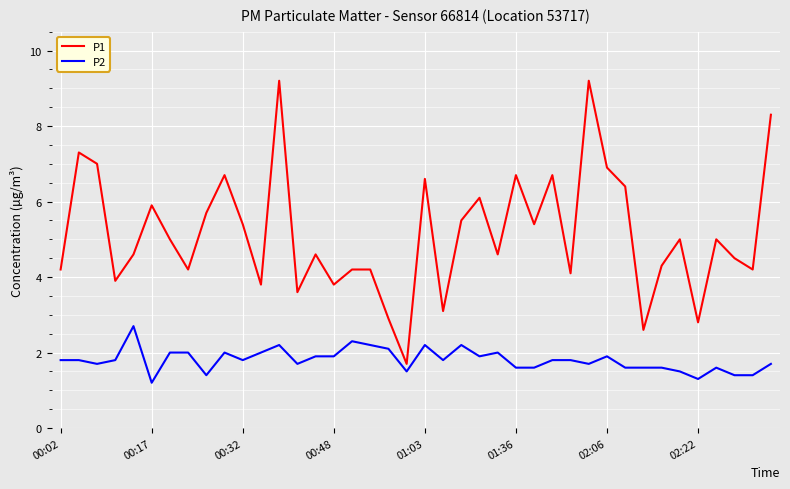

List the series in order of their peak value, lowest first.

P2, P1